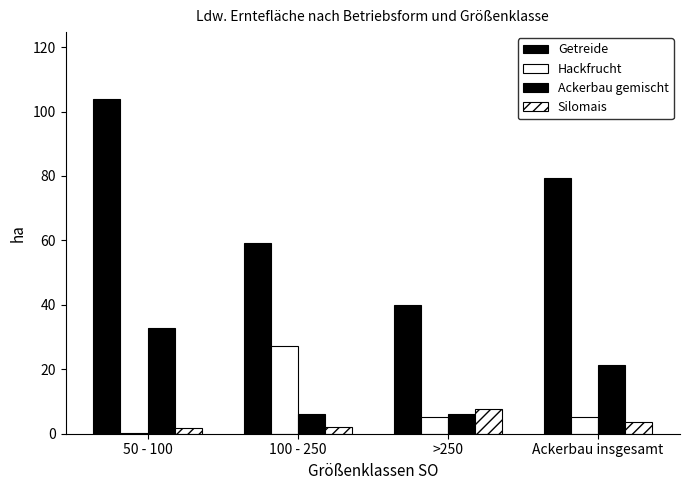

Count the Silomais values in the range 1 to 7.

3